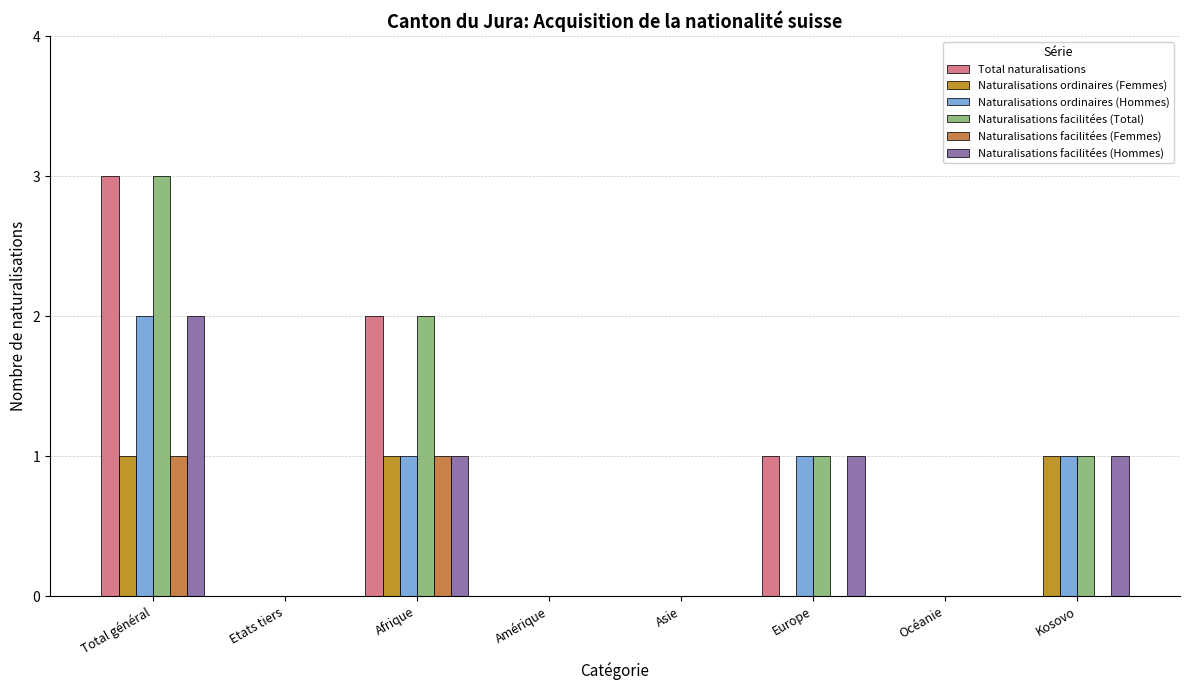

What is the average value of the Total naturalisations series?

1